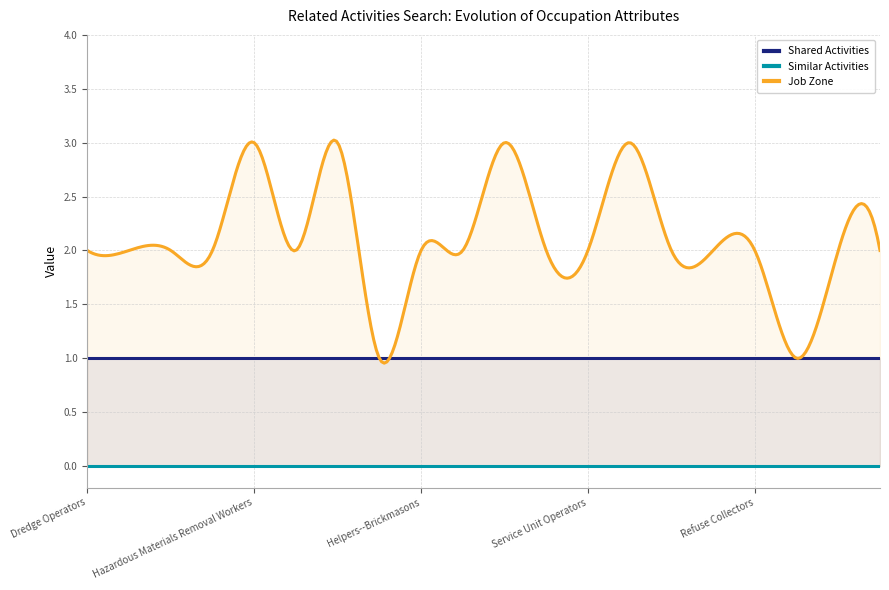

List the series in order of their peak value, lowest first.

Similar Activities, Shared Activities, Job Zone